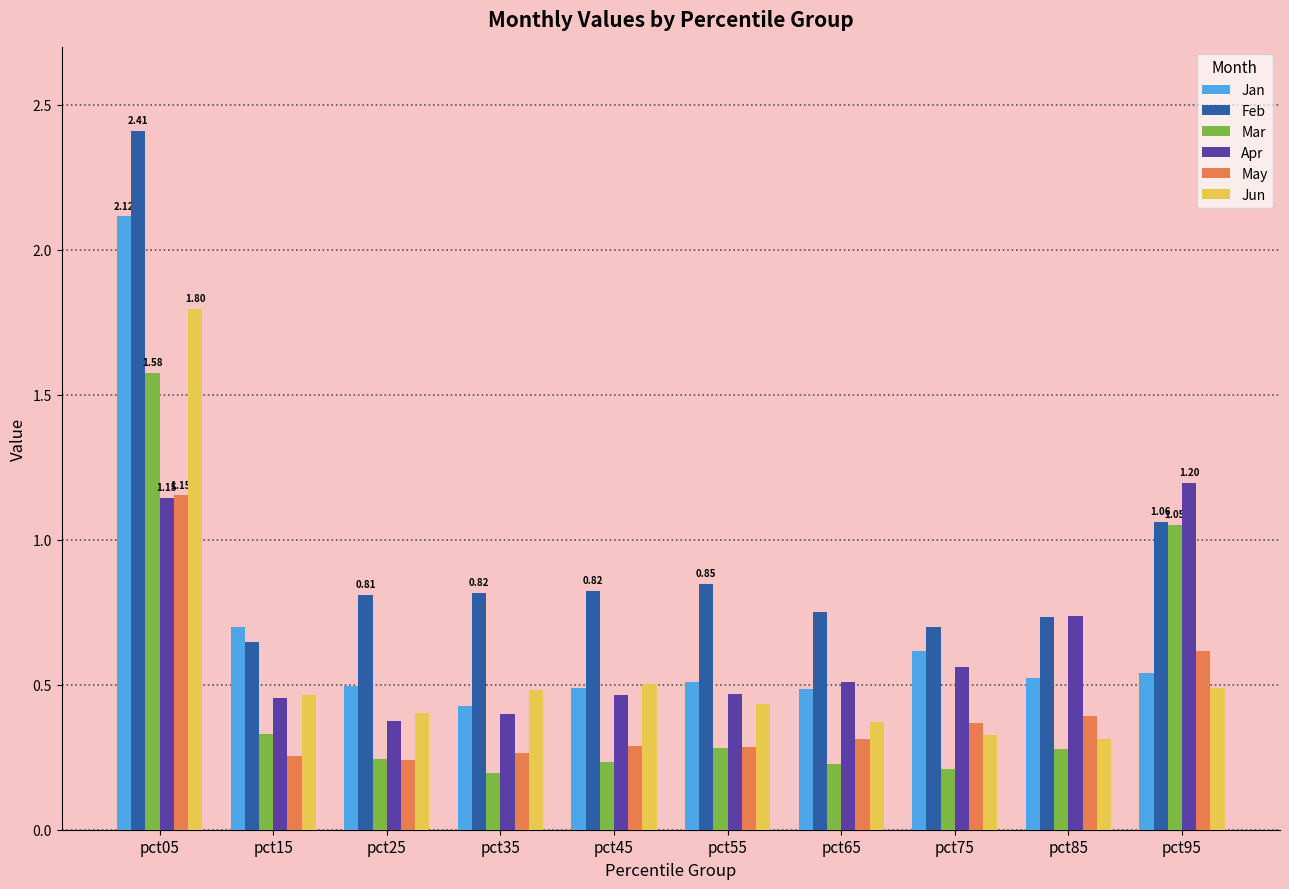

How many categories are shown in the chart?

10